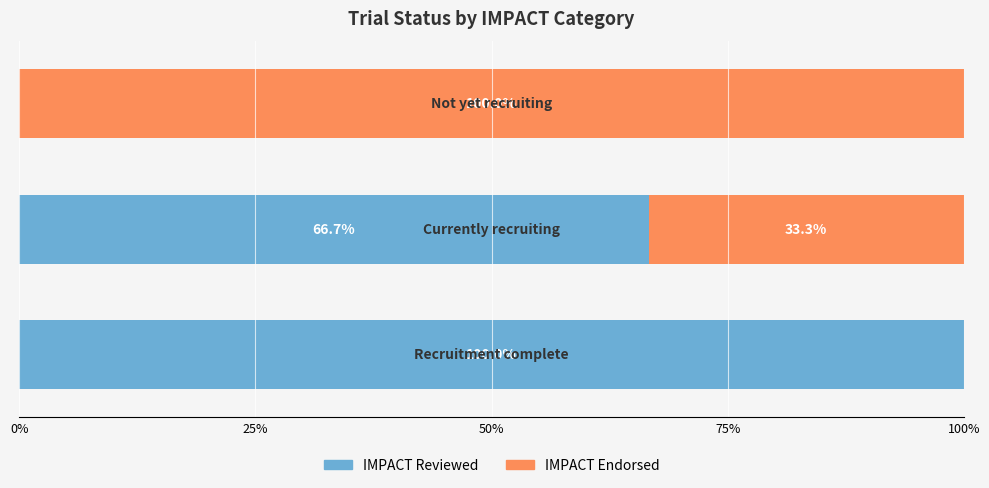

What is the sum of all IMPACT Reviewed values?

166.7